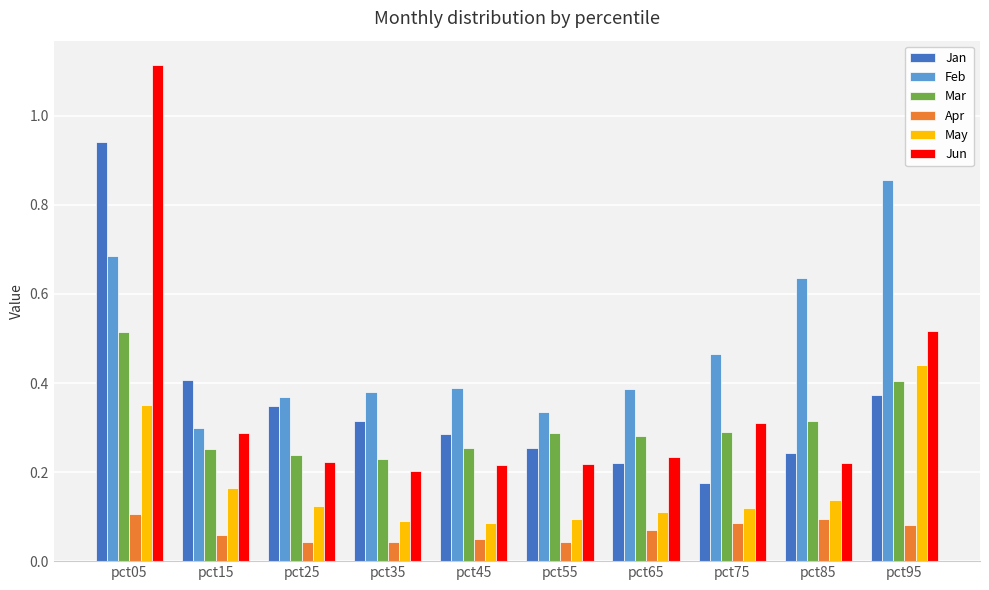

Which series has the widest spread of values?

Jun